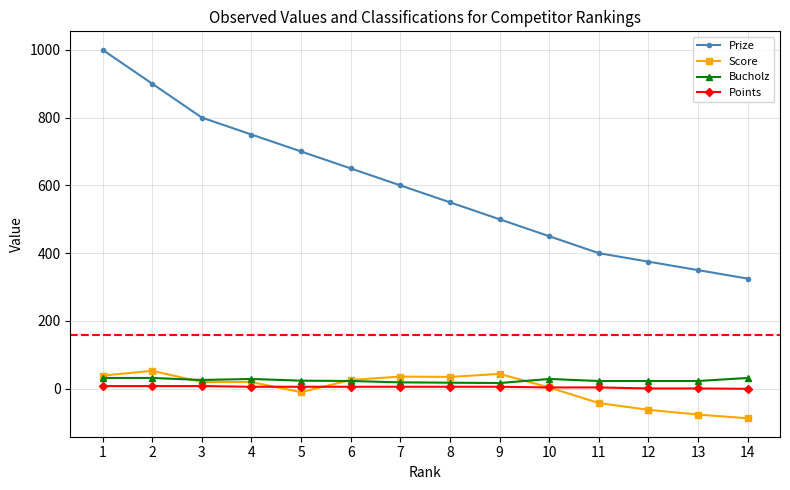

What is the sum of the Prize values at 2 and 14?

1225